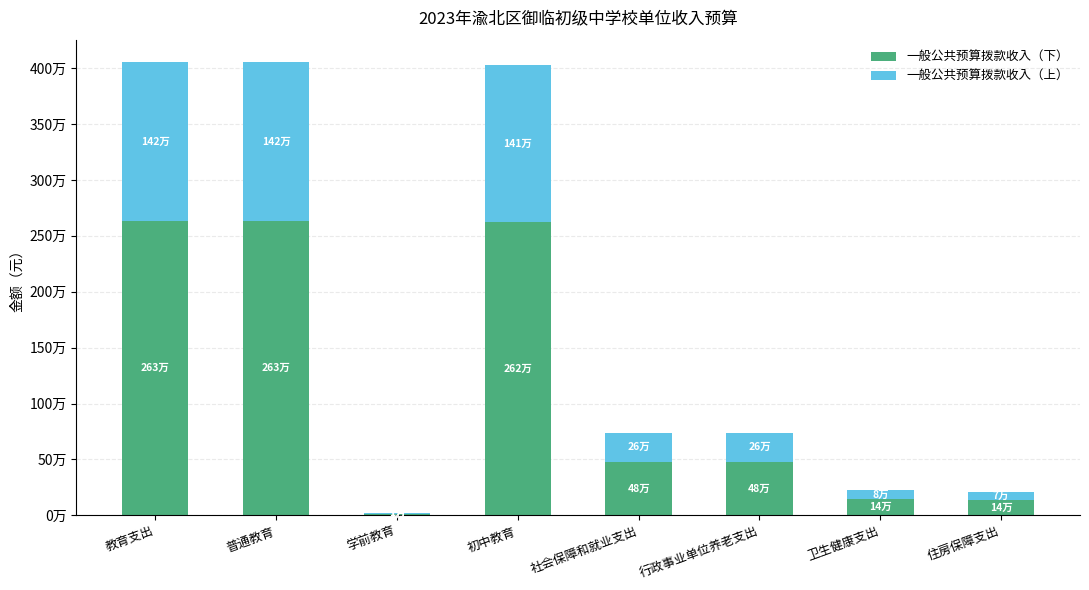

Rank the series at 普通教育 from lowest to highest value.

一般公共预算拨款收入（上）, 一般公共预算拨款收入（下）